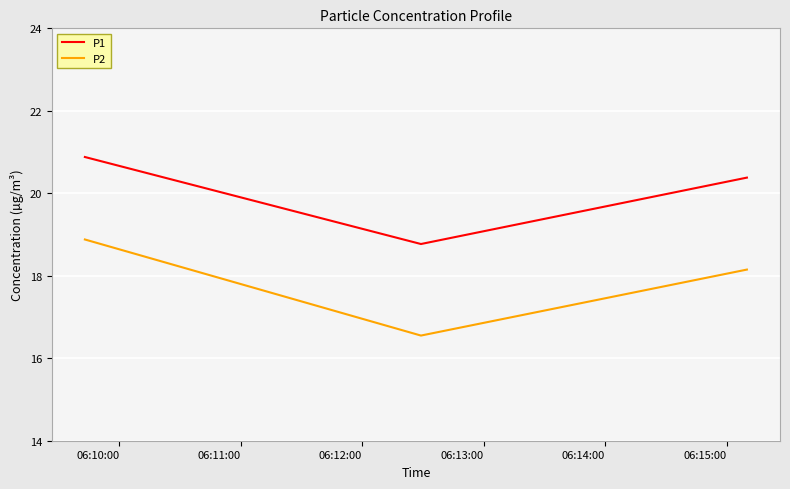

List the series in order of their overall mean, highest first.

P1, P2